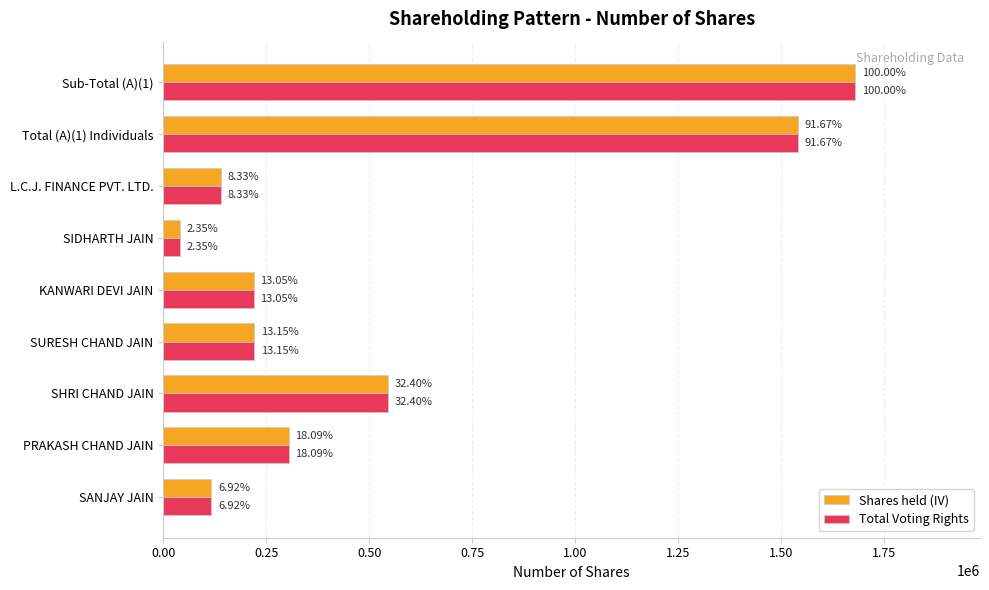

What are all the series names shown in the legend?

Shares held (IV), Total Voting Rights